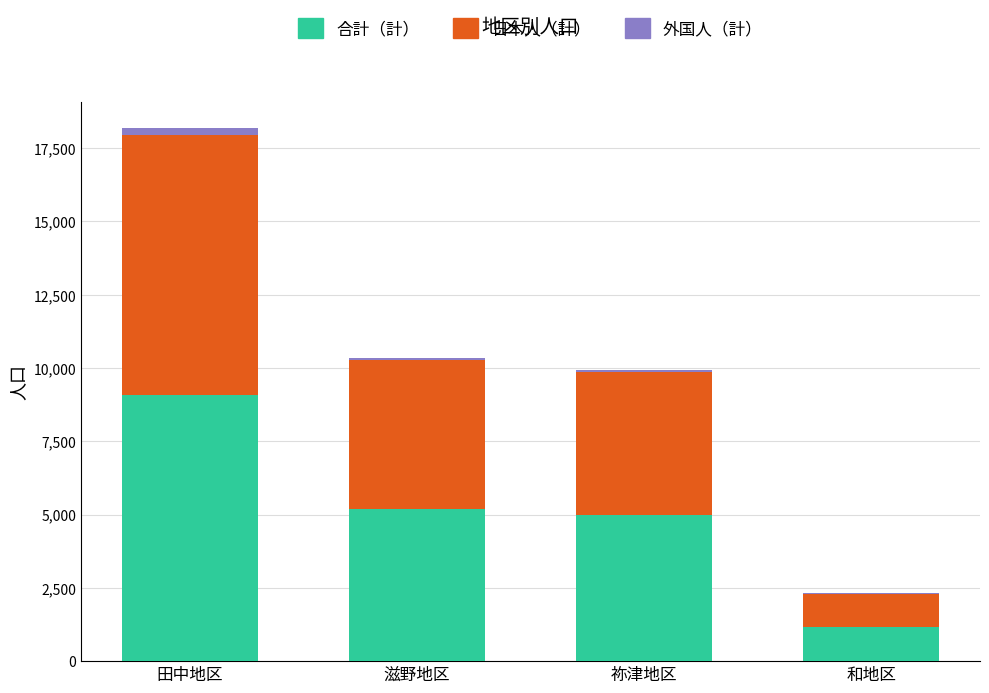

Reading right to left, what are the values for 合計（計）?

和地区=1159	祢津地区=4971	滋野地区=5176	田中地区=9088